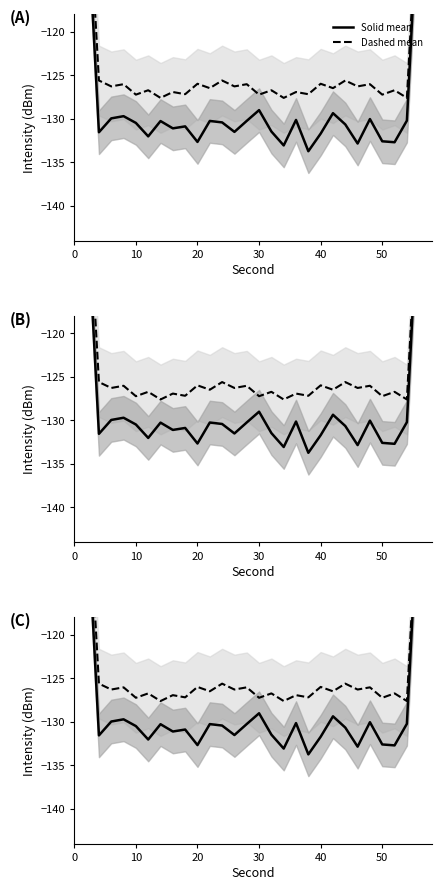

What is the difference between the maximum and minimum values in the Dashed mean series?

52.2